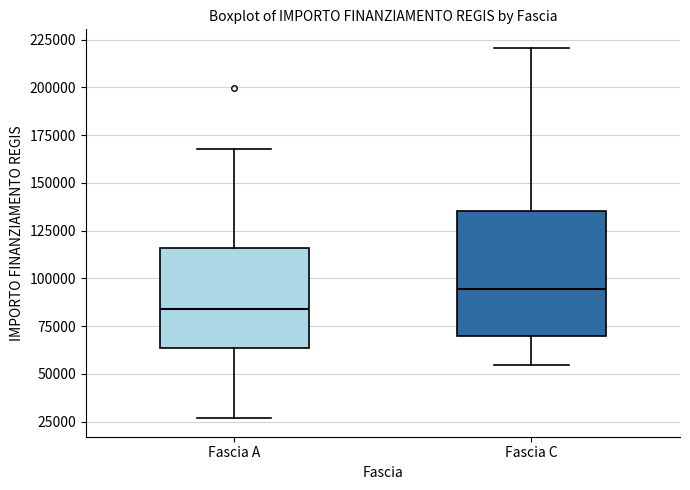

Which box is the tallest, from its lower edge to its upper edge?

Fascia C